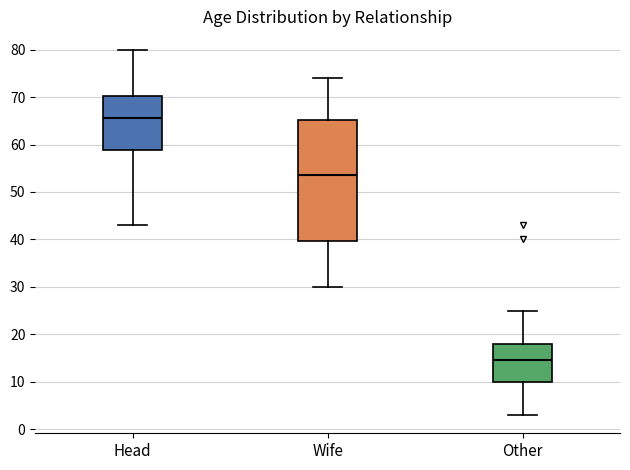

Where is the upper edge of the box for Other on the y-axis? The values are not printed on the chart, so give them approximately, as read against the axis.

18